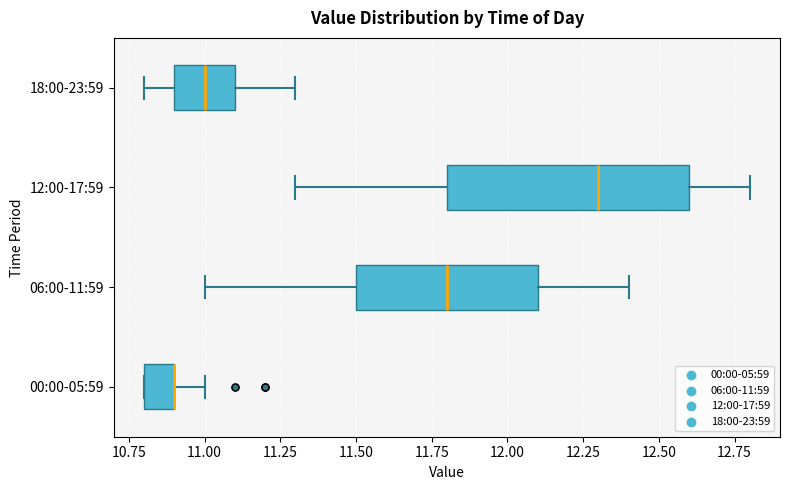

Which box is the widest, from its left edge to its right edge?

12:00-17:59